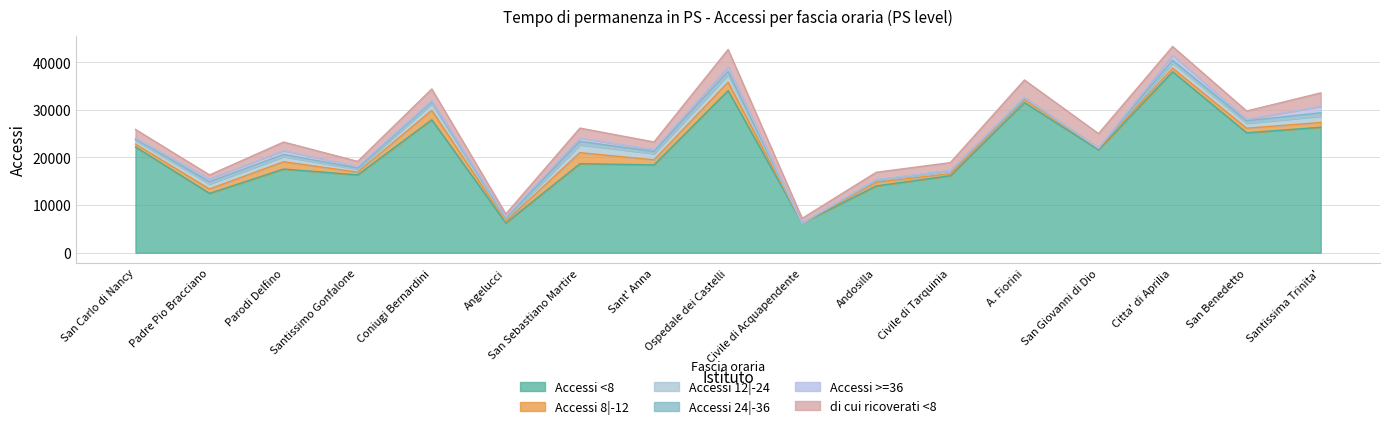

At how many categories does at least one series exceed 27525?

4